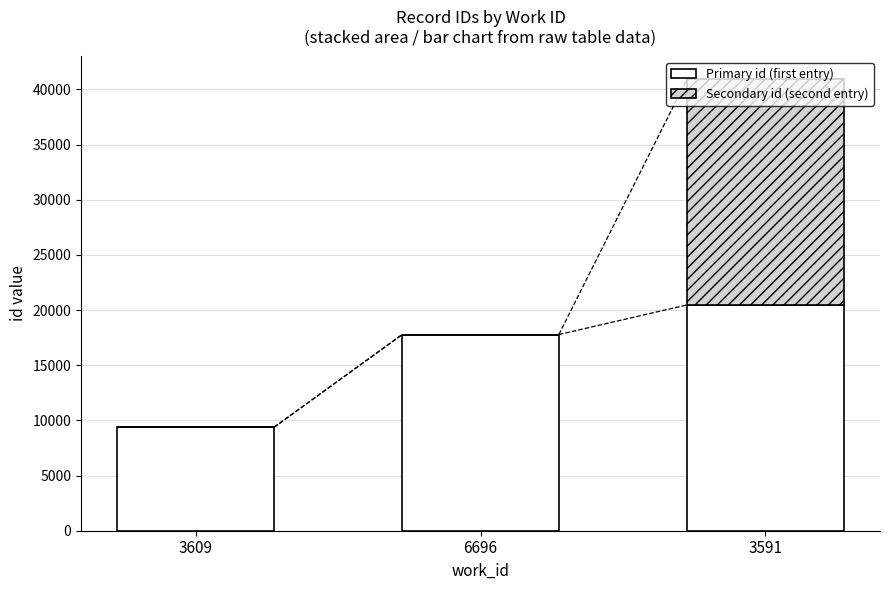

Count the Primary id (first entry) values in the range 9371 to 20464.

3